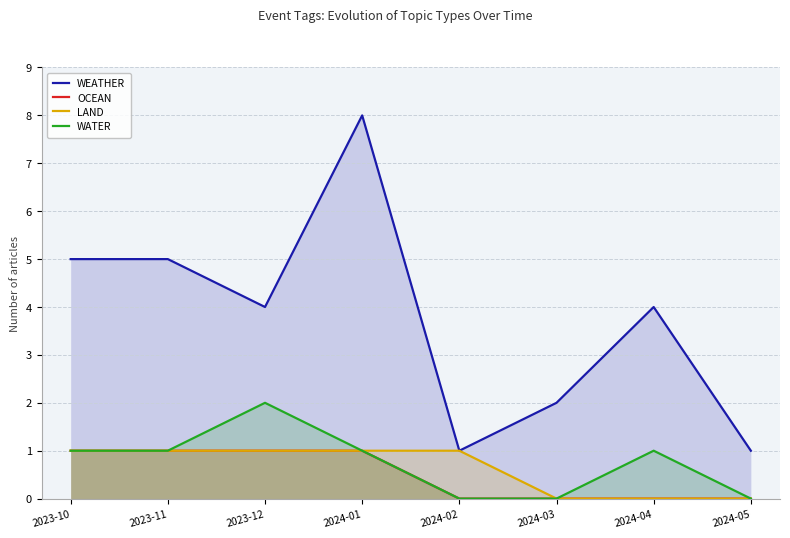

What is the sum of the WATER values at 2024-02 and 2023-10?

1